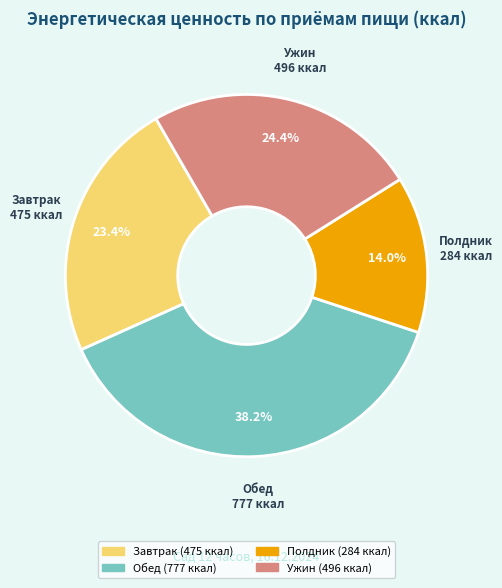

Is there a majority slice in this chart?

No